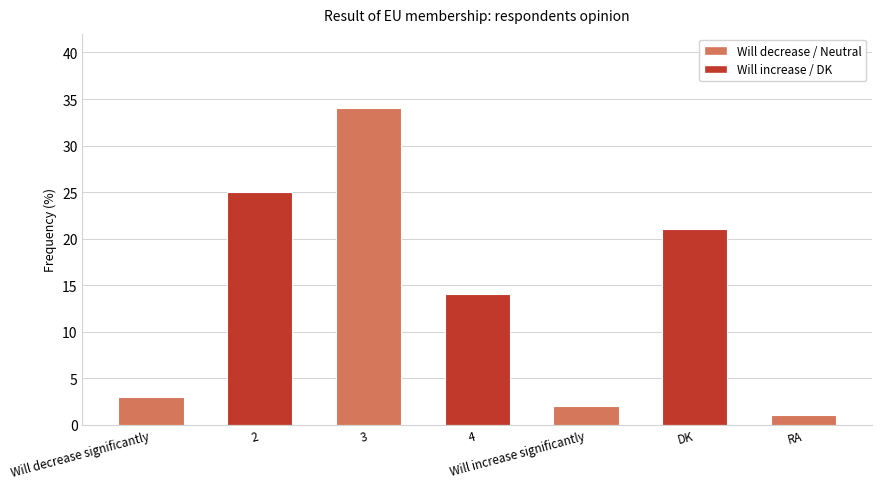

Rank the categories by value from highest to lowest.

3, 2, DK, 4, Will decrease significantly, Will increase significantly, RA